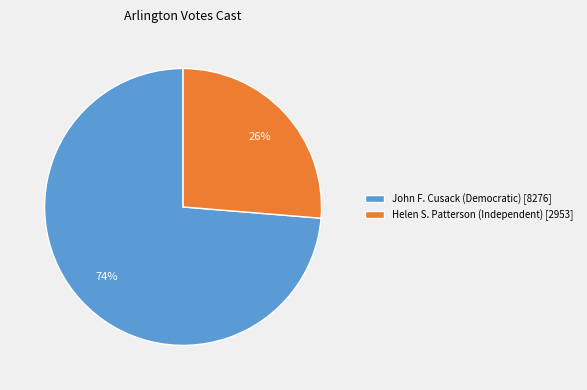

Is the sum of John F. Cusack (Democratic) [8276] and Helen S. Patterson (Independent) [2953] greater than half?

Yes